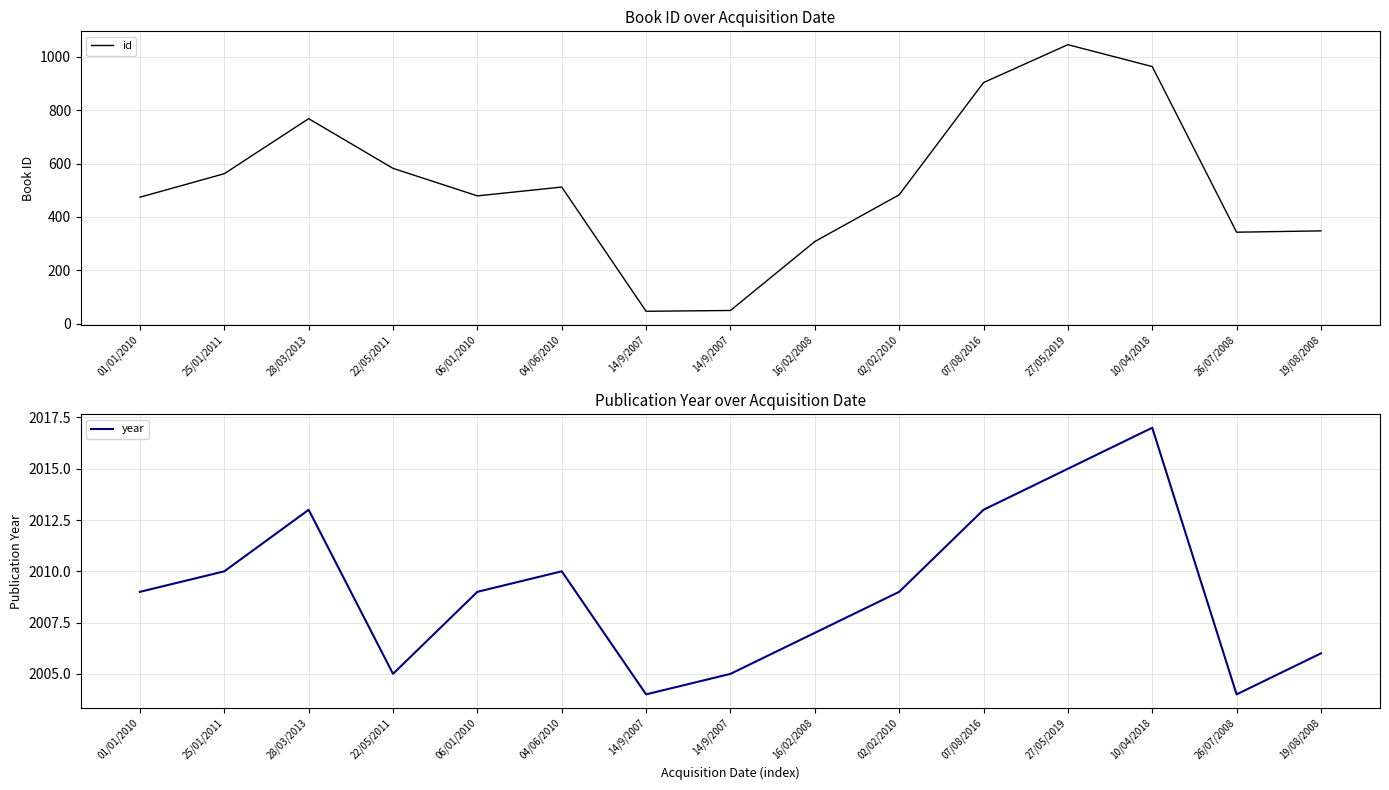

Is this an area chart (filled region under the line)?

No